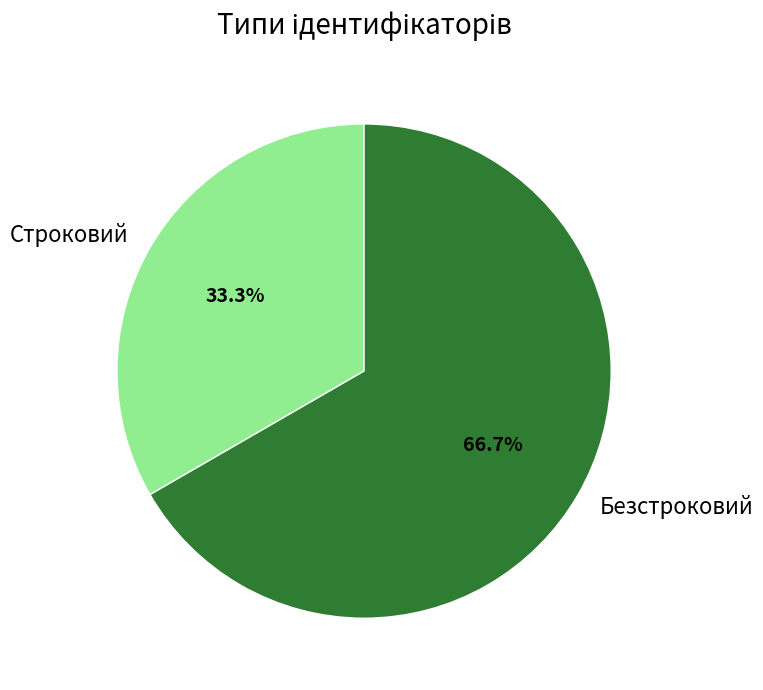

Between Строковий and Безстроковий, which is larger?

Безстроковий